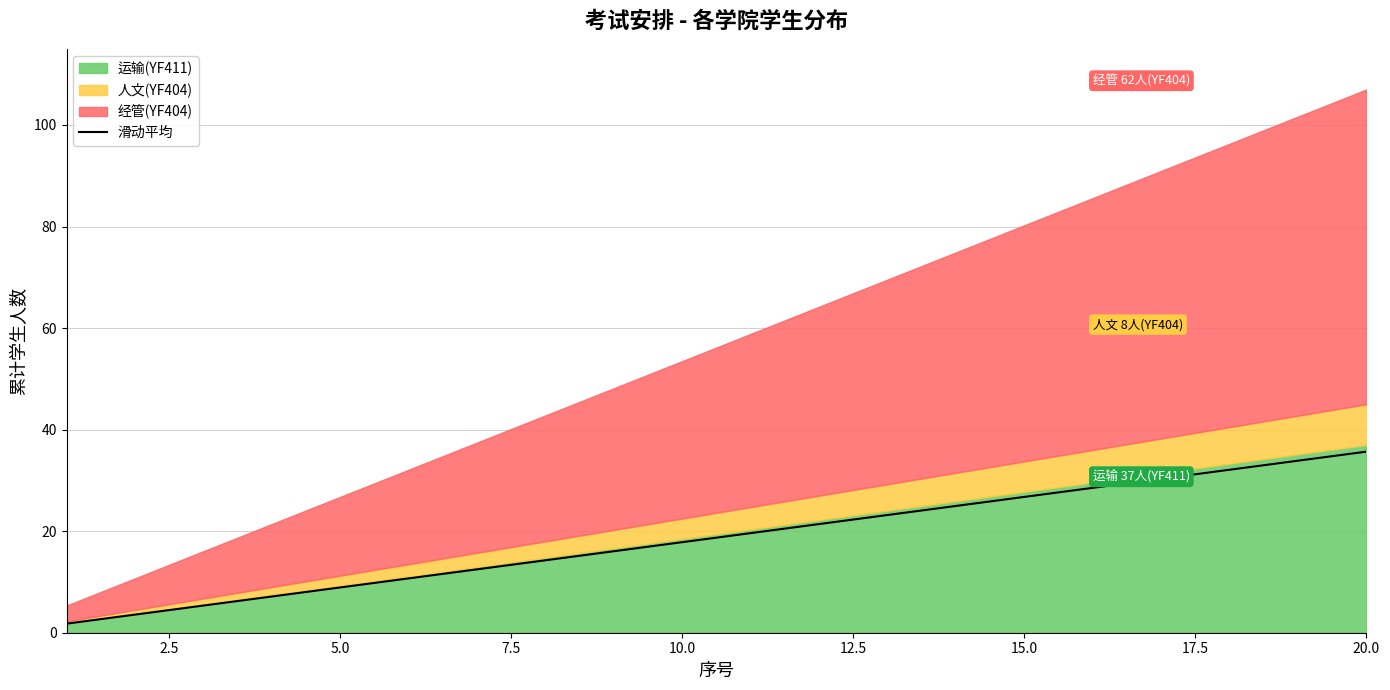

The 滑动平均 series shows 14.5 at 5.0. True or false?

False